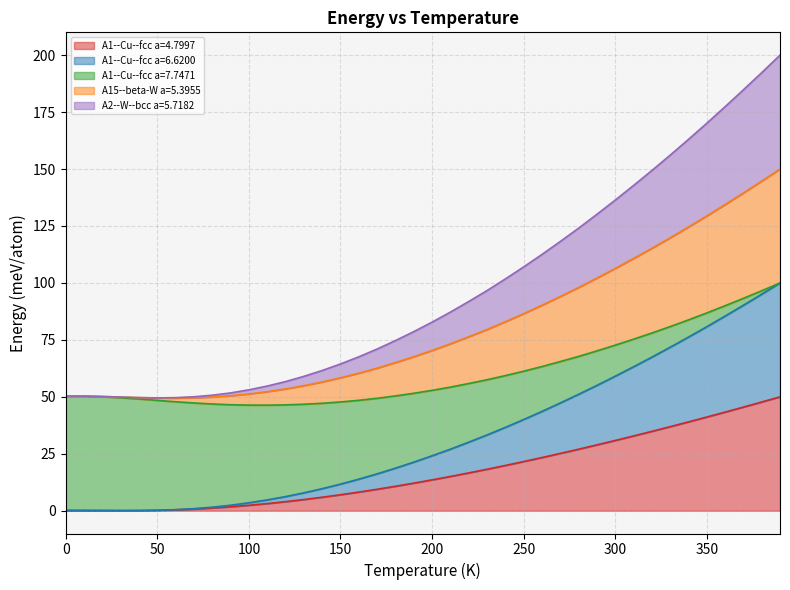

Where does the A1--Cu--fcc a=4.7997 series first go above 13?

200